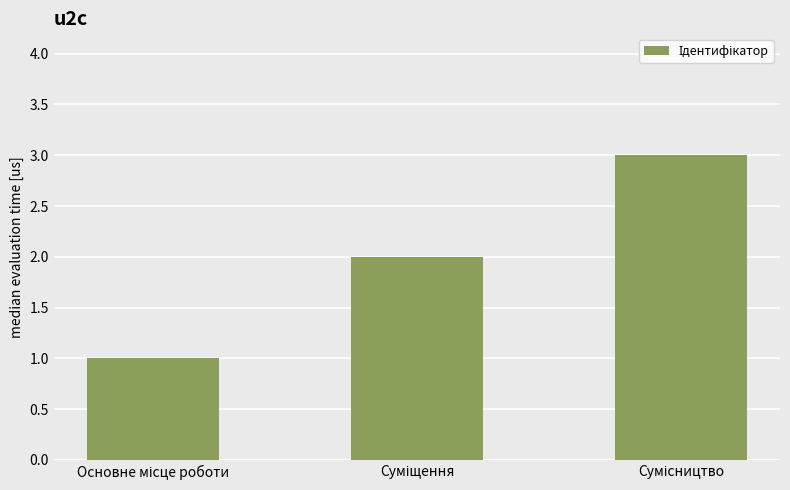

What is the maximum value shown in the chart?

3